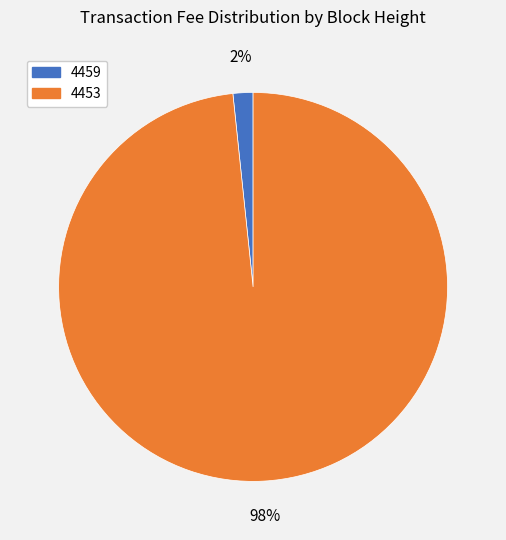

Is it true that 4459 is 2% of the pie?

True